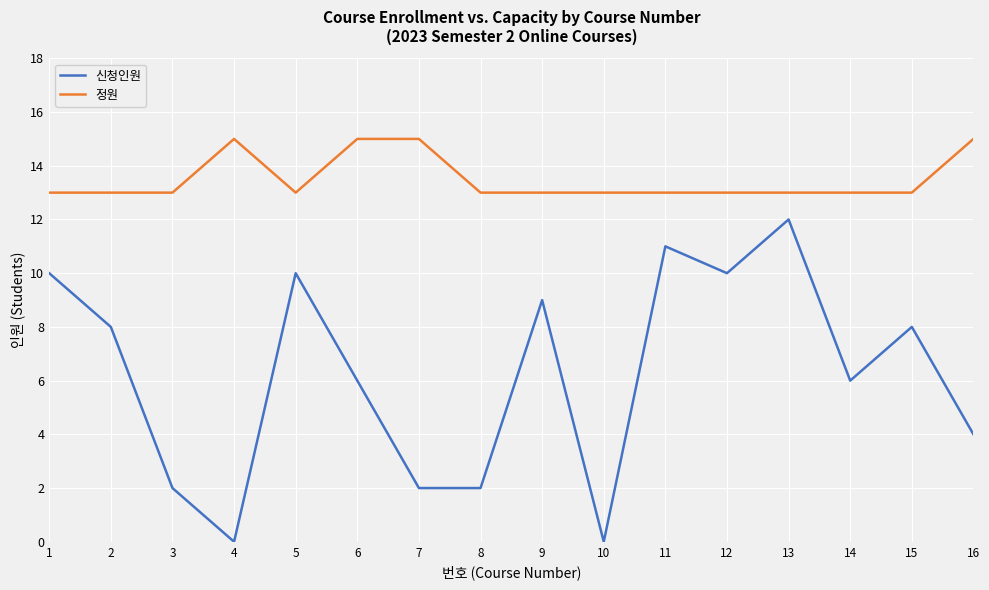

What is the difference between the maximum and minimum values in the 신청인원 series?

12